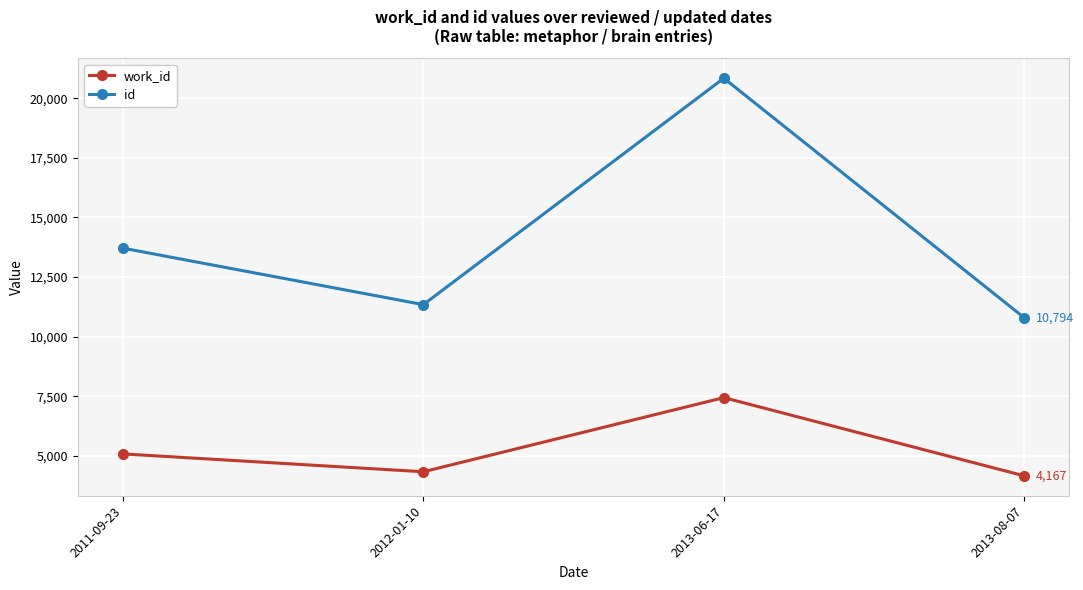

List the series in order of their peak value, lowest first.

work_id, id